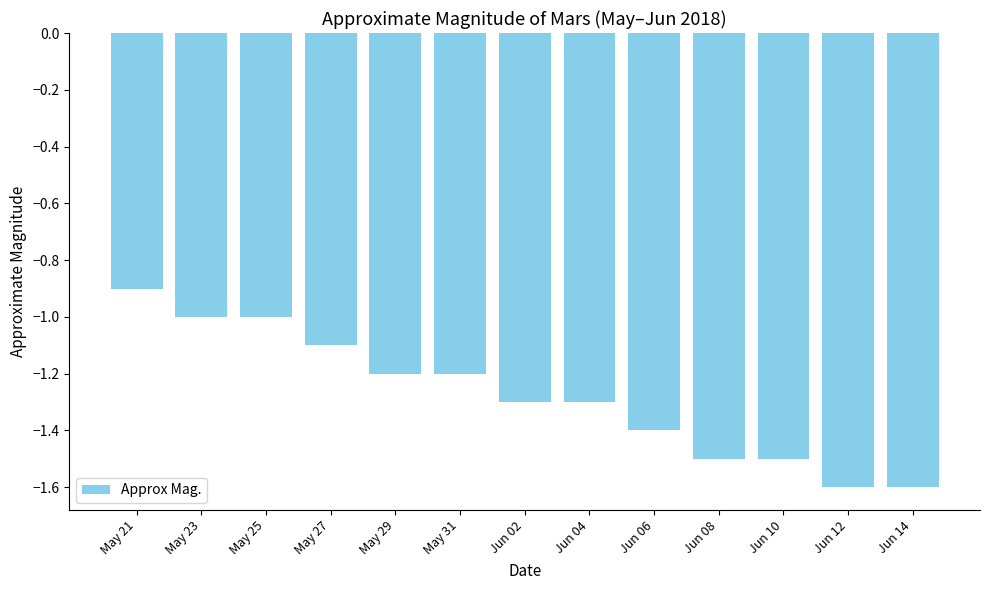

What is the greatest value displayed?

-0.9